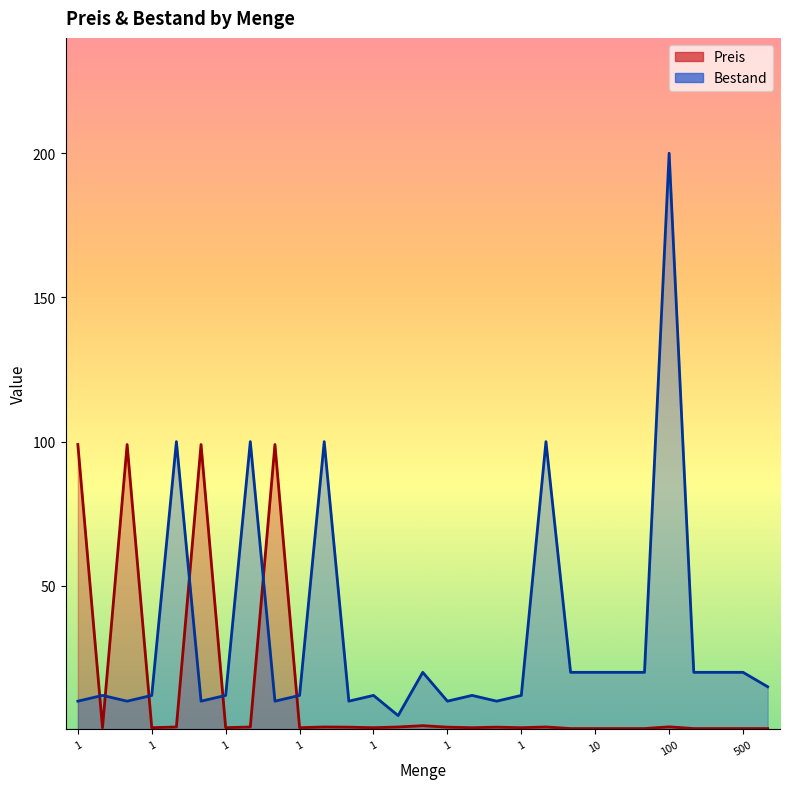

Which series has the largest range (max minus min)?

Bestand